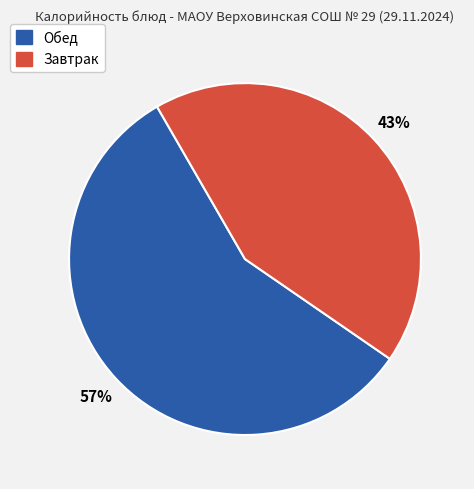

To the nearest percent, what is the difference between the largest and smallest slice percentages?

14%